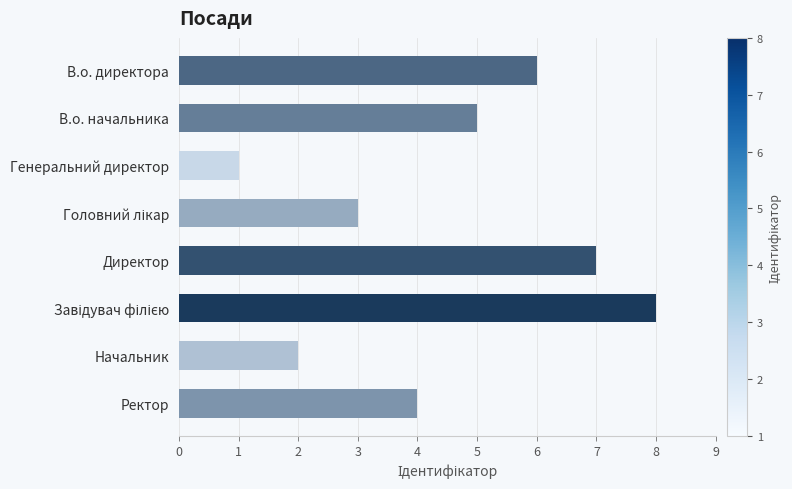

What is the label of the 6th bar from the bottom?

Генеральний директор